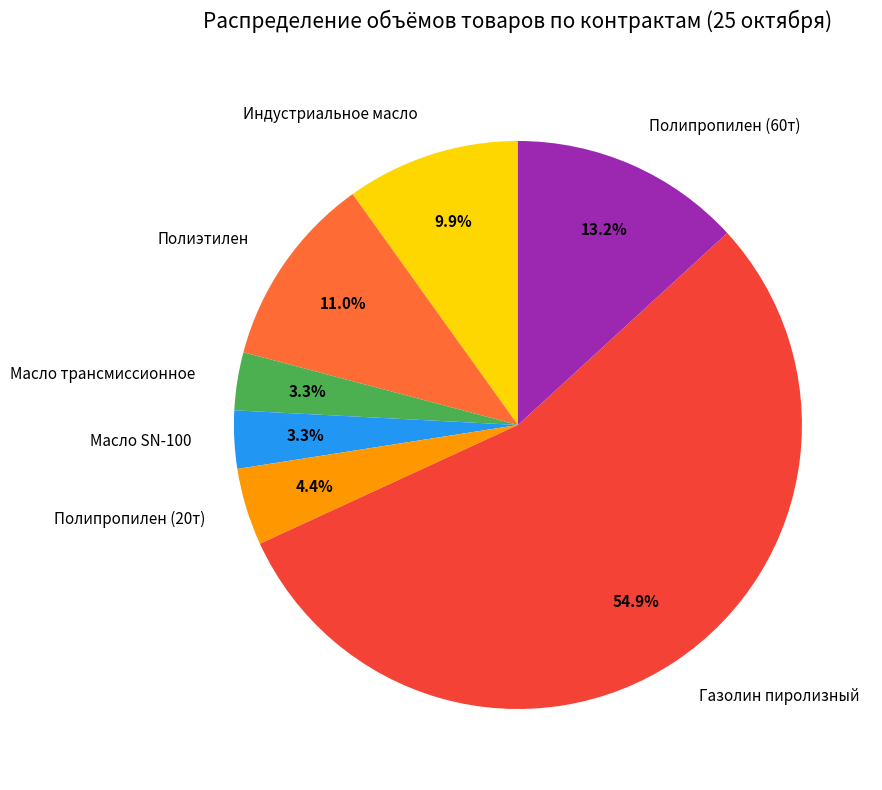

Is there any slice that represents more than half of the pie?

Yes